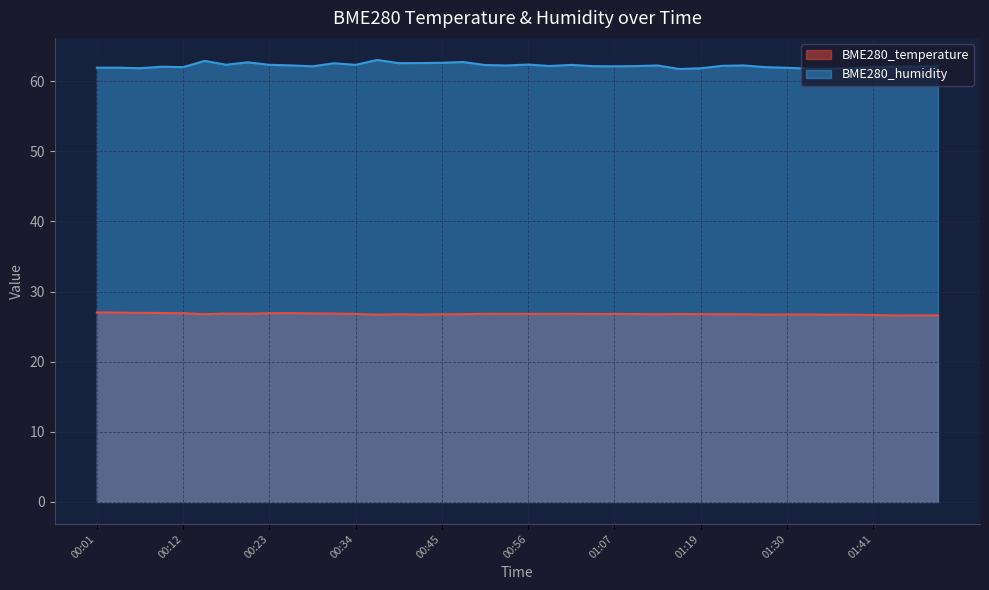

Which series has the largest range (max minus min)?

BME280_humidity